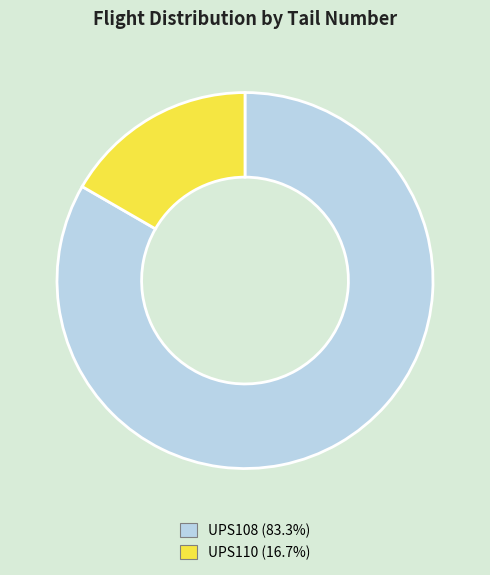

How many slices are in this pie chart?

2